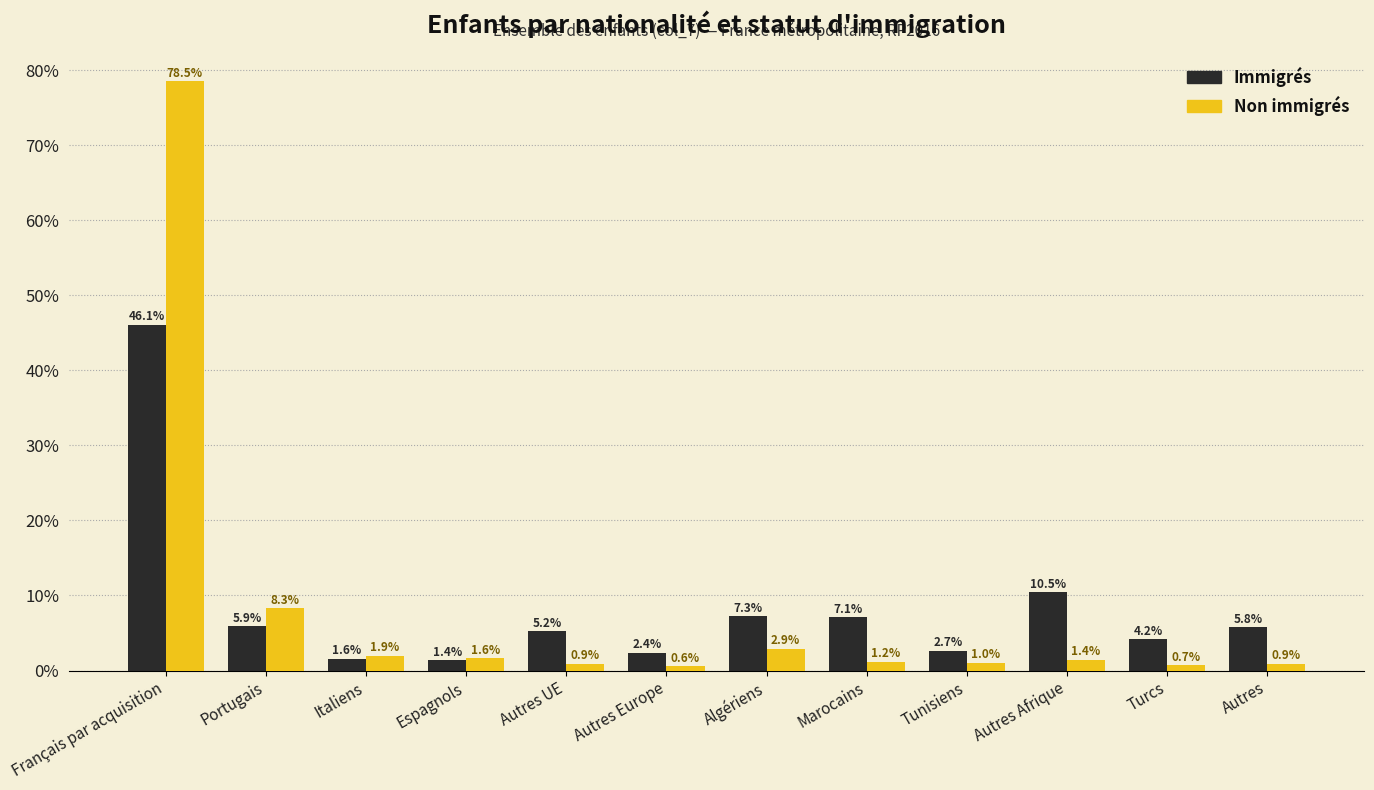

Reading left to right, what are all the values shown in this chart?

Immigrés: 46.1	5.9	1.6	1.4	5.2	2.4	7.3	7.1	2.7	10.5	4.2	5.8
Non immigrés: 78.5	8.3	1.9	1.6	0.9	0.6	2.9	1.2	1.0	1.4	0.7	0.9